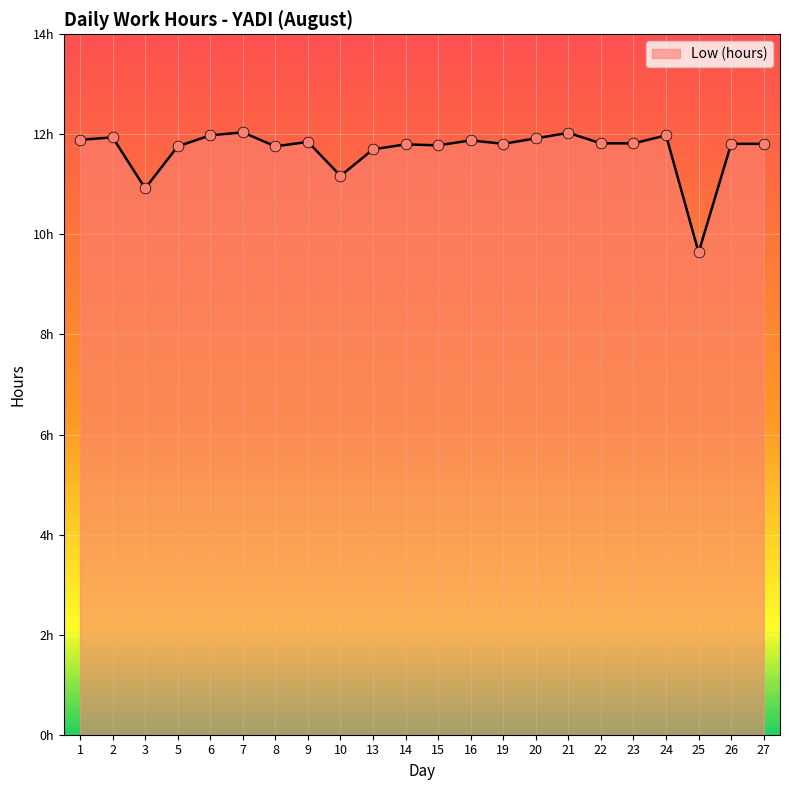

Does the chart have visible grid lines?

Yes